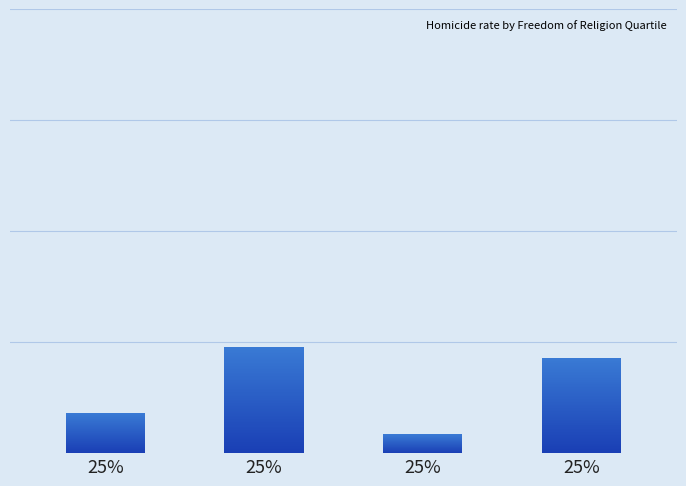

How many data points does each series have?

4